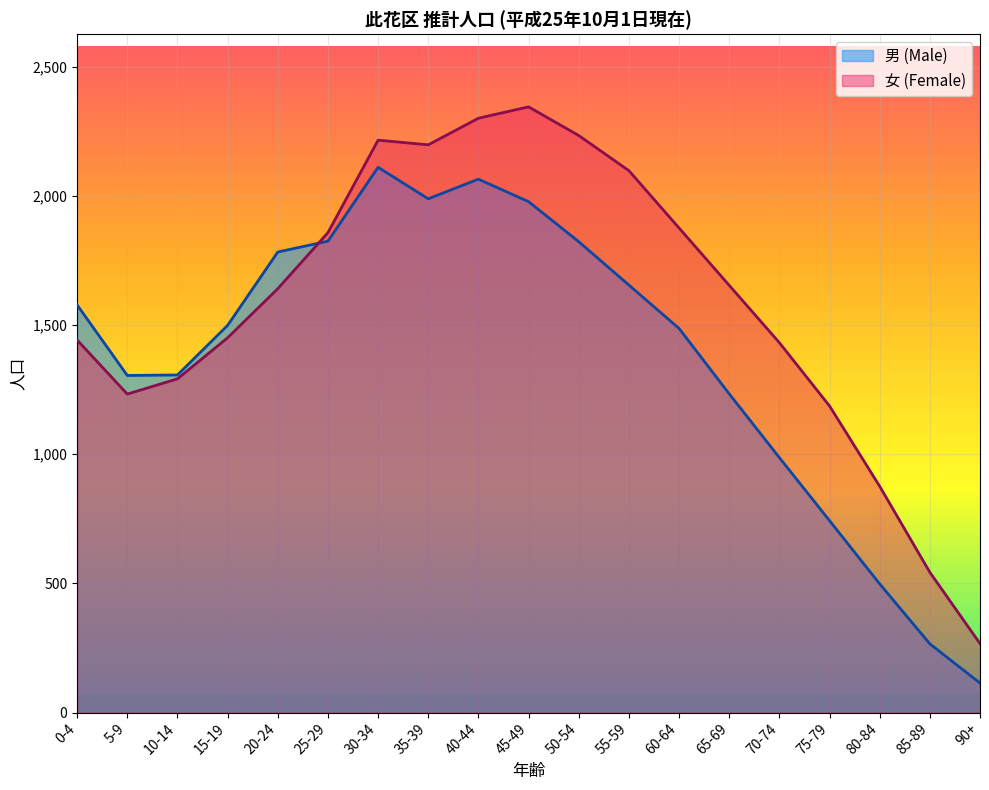

Reading left to right, extract all data points from this chart.

男 (Male): 0-4=1578	5-9=1305	10-14=1307	15-19=1499	20-24=1783	25-29=1825	30-34=2111	35-39=1989	40-44=2065	45-49=1978	50-54=1823	55-59=1655	60-64=1487	65-69=1234	70-74=987	75-79=743	80-84=498	85-89=266	90+=114
女 (Female): 0-4=1442	5-9=1233	10-14=1292	15-19=1451	20-24=1641	25-29=1858	30-34=2216	35-39=2198	40-44=2301	45-49=2345	50-54=2234	55-59=2098	60-64=1876	65-69=1654	70-74=1432	75-79=1187	80-84=876	85-89=543	90+=267